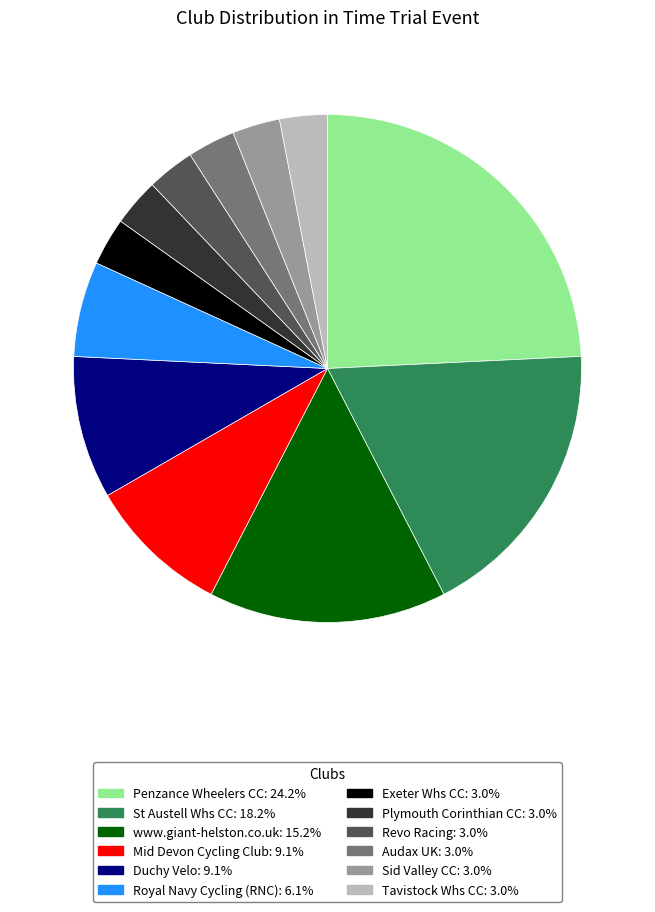

Is there a majority slice in this chart?

No